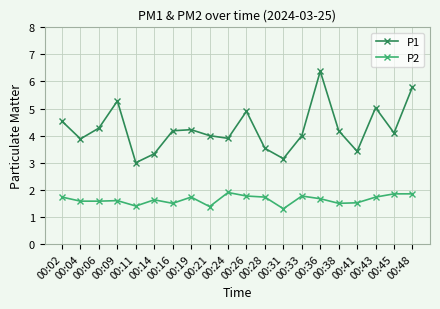

How many series are shown in this chart?

2